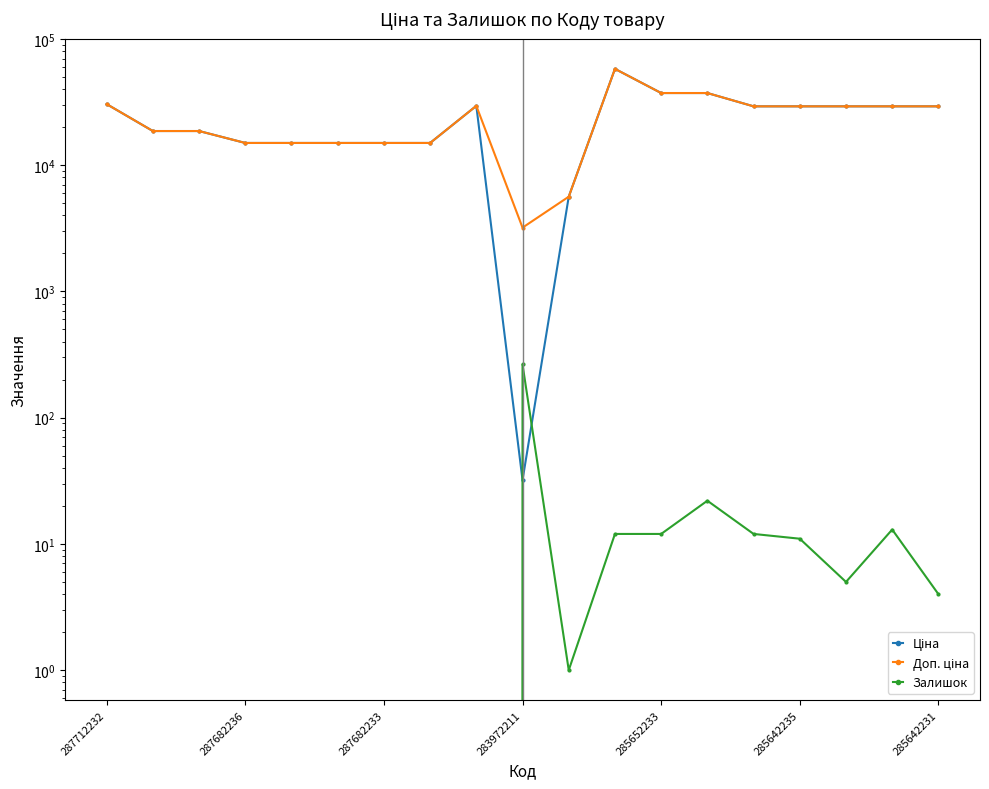

Between 283972211 and 7, which is larger?

283972211